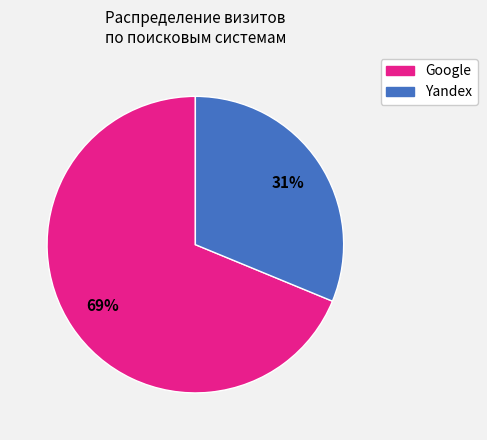

To the nearest percent, what is the difference between the largest and smallest slice percentages?

38%